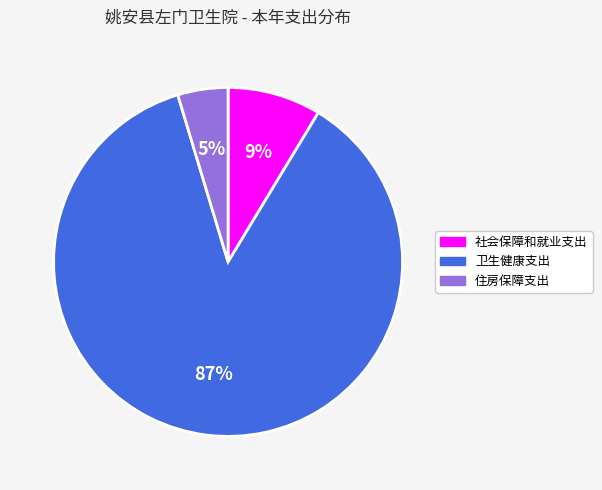

Which category has the smallest portion of the pie?

住房保障支出